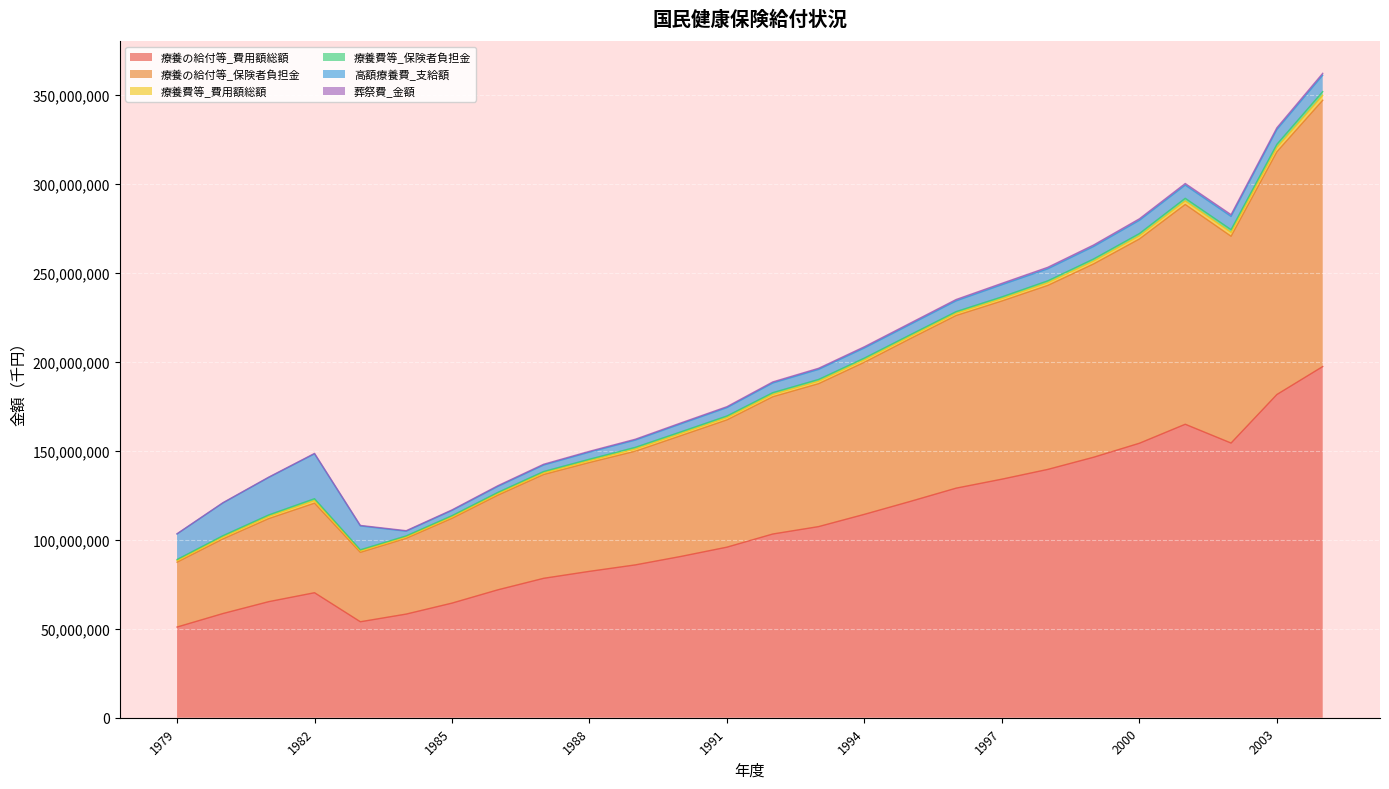

At which category does 高額療養費_支給額 reach its first local peak?

1982